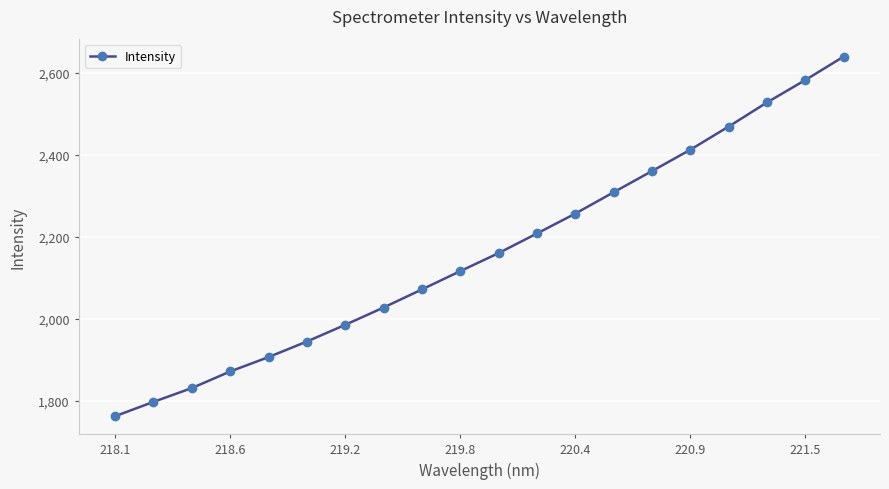

True or false: the data has more than 1 interior local peaks.

False